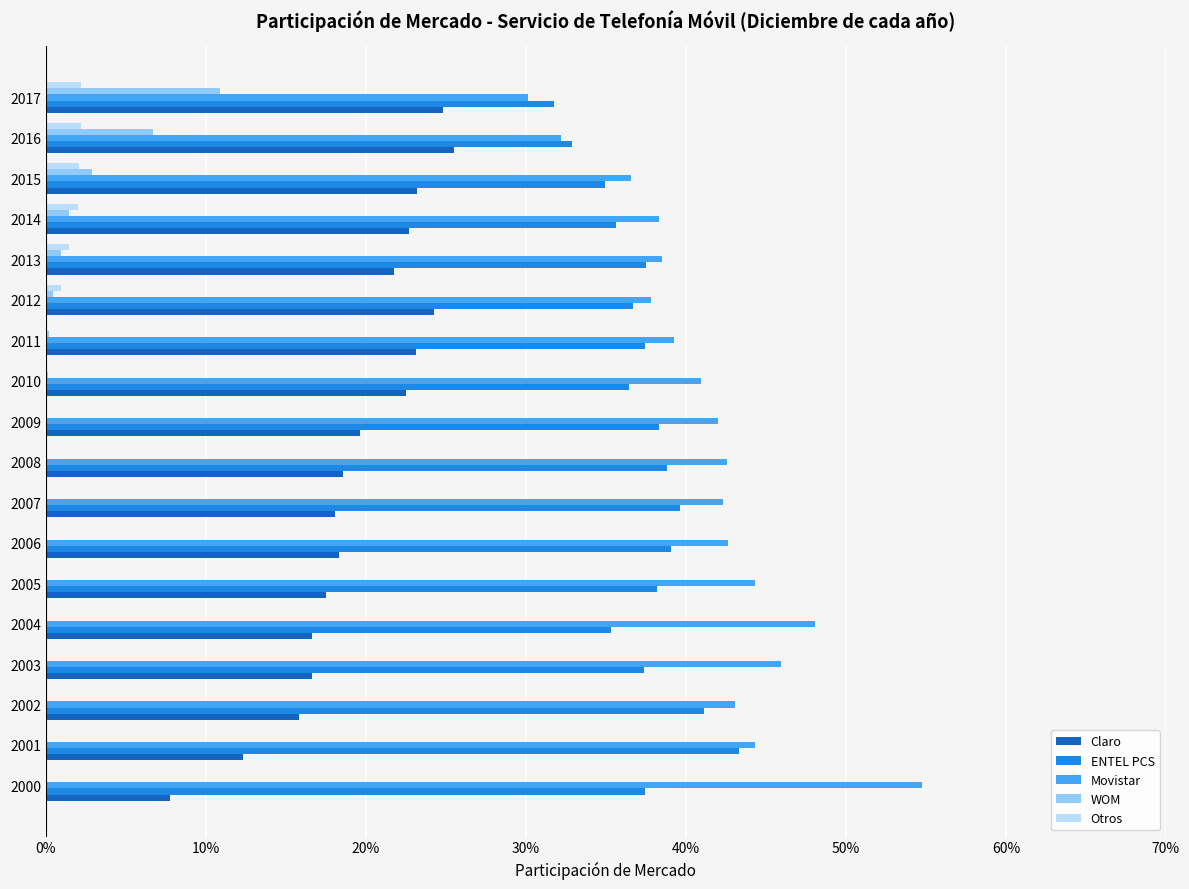

What are all the series names shown in the legend?

Claro, ENTEL PCS, Movistar, WOM, Otros